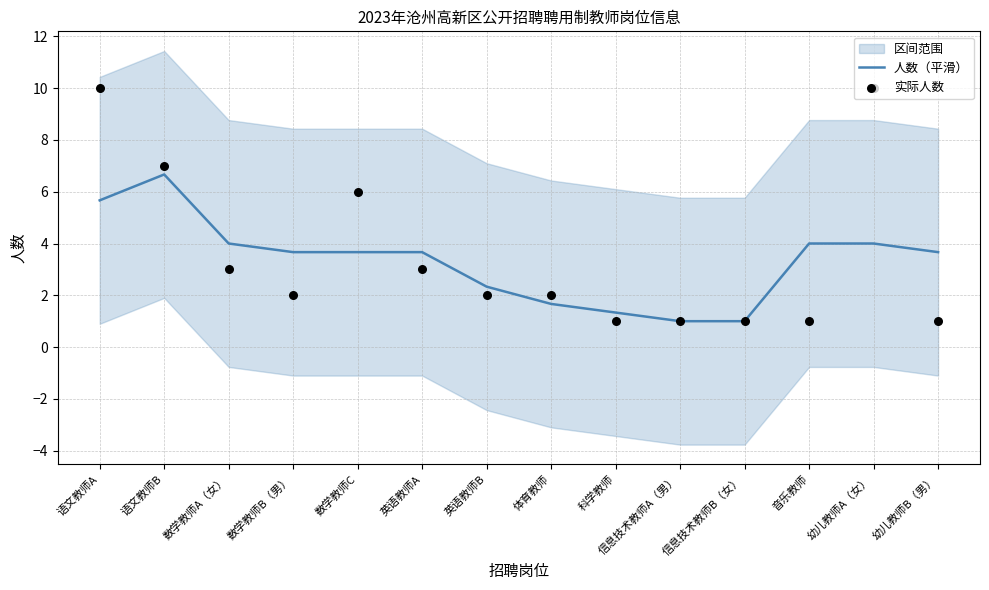

Which series reaches the maximum Y coordinate?

实际人数